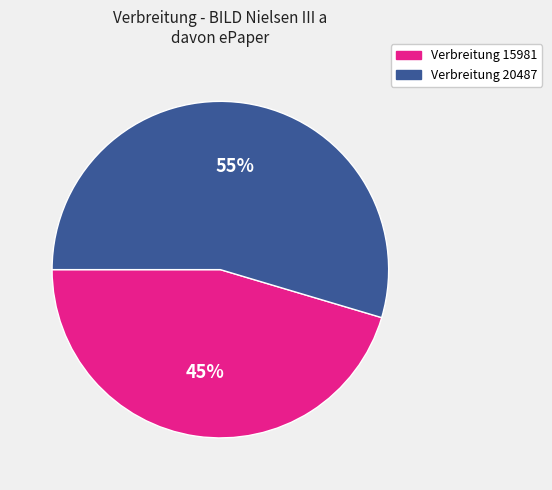

Which category has the smallest portion of the pie?

Verbreitung 15981